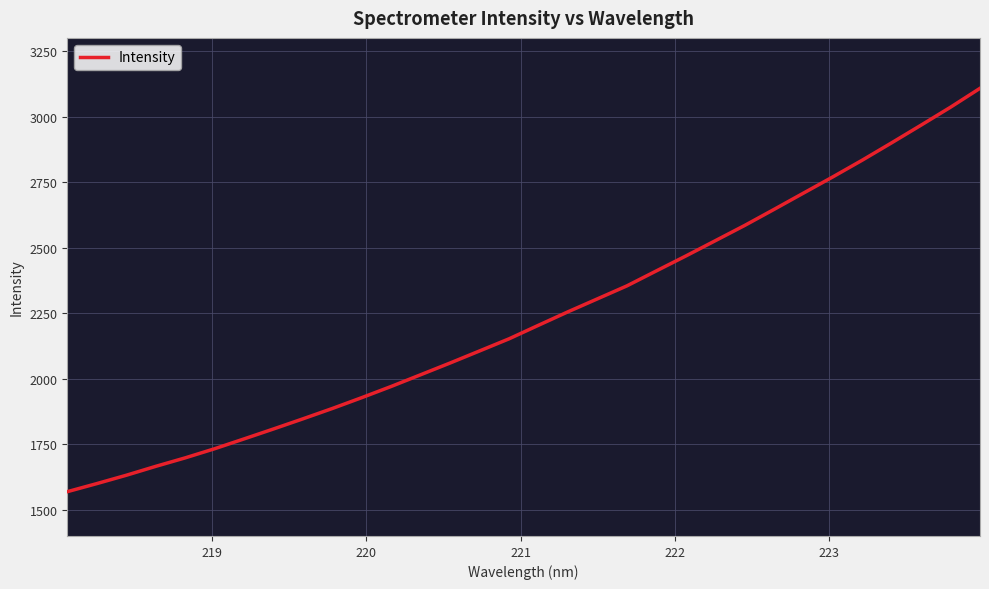

What is the minimum value shown in the chart?

1569.0